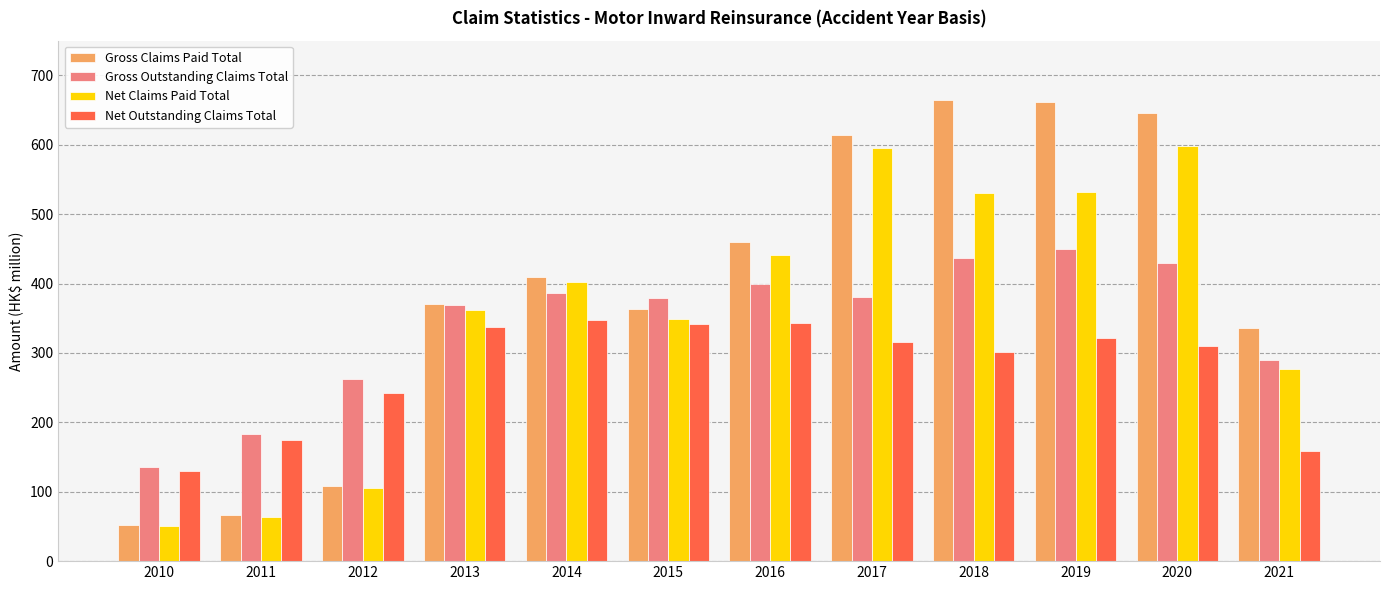

Is the value of Net Outstanding Claims Total at 2011 greater than the value of Net Claims Paid Total at 2019?

No